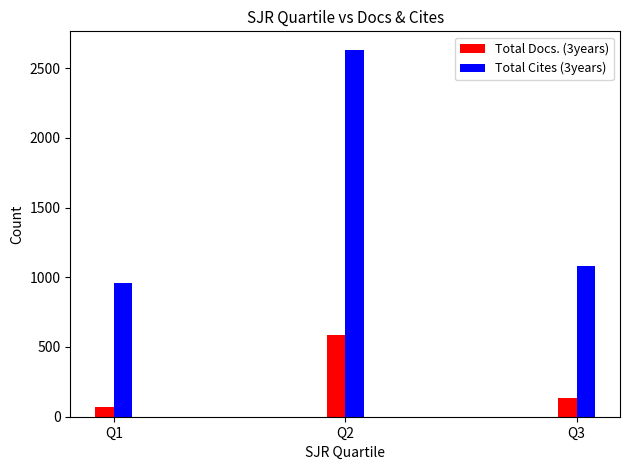

Between Q2 and Q3, which series saw the biggest shift?

Total Cites (3years)